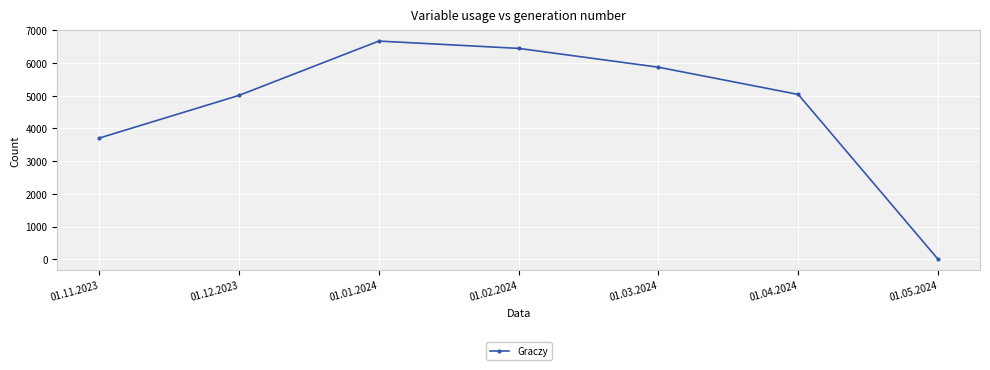

What is the sum of the values at 01.01.2024 and 01.02.2024?

13112